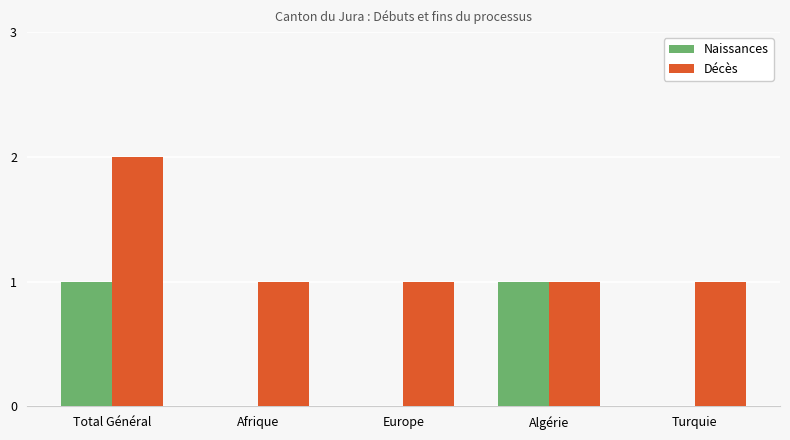

Is the value of Naissances at Turquie greater than the value of Décès at Afrique?

No